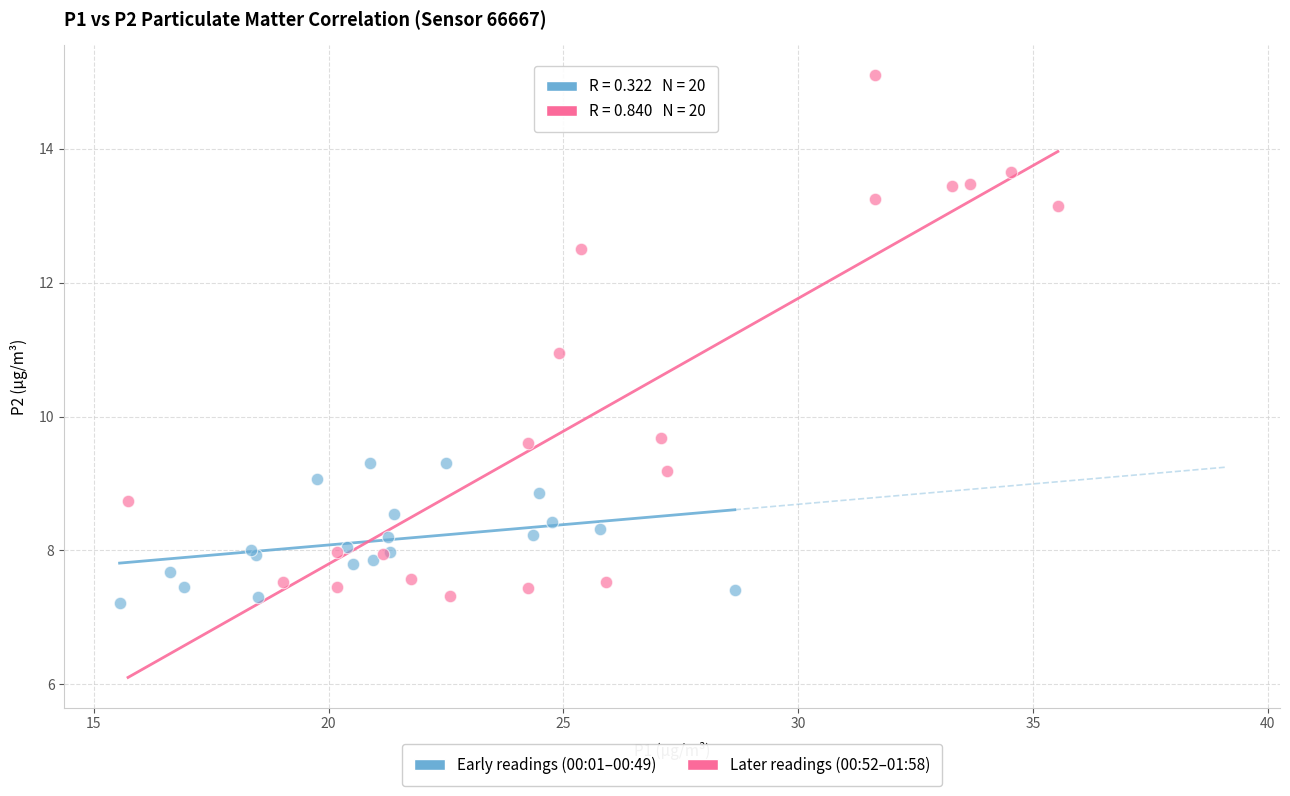

Which series contains the highest Y value?

Later readings (00:52–01:58)